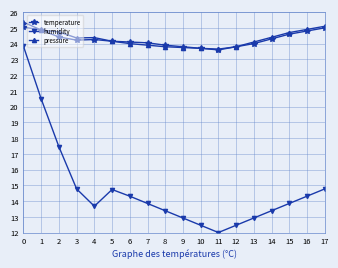

What is the maximum value for pressure?

25.4